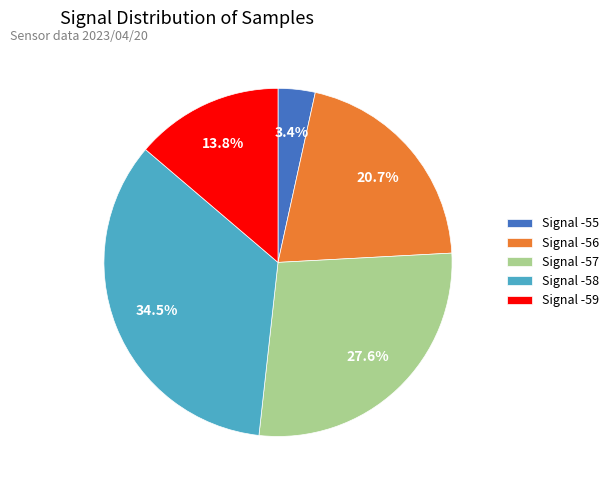

What percentage do Signal -59 and Signal -56 together represent?

34.5%